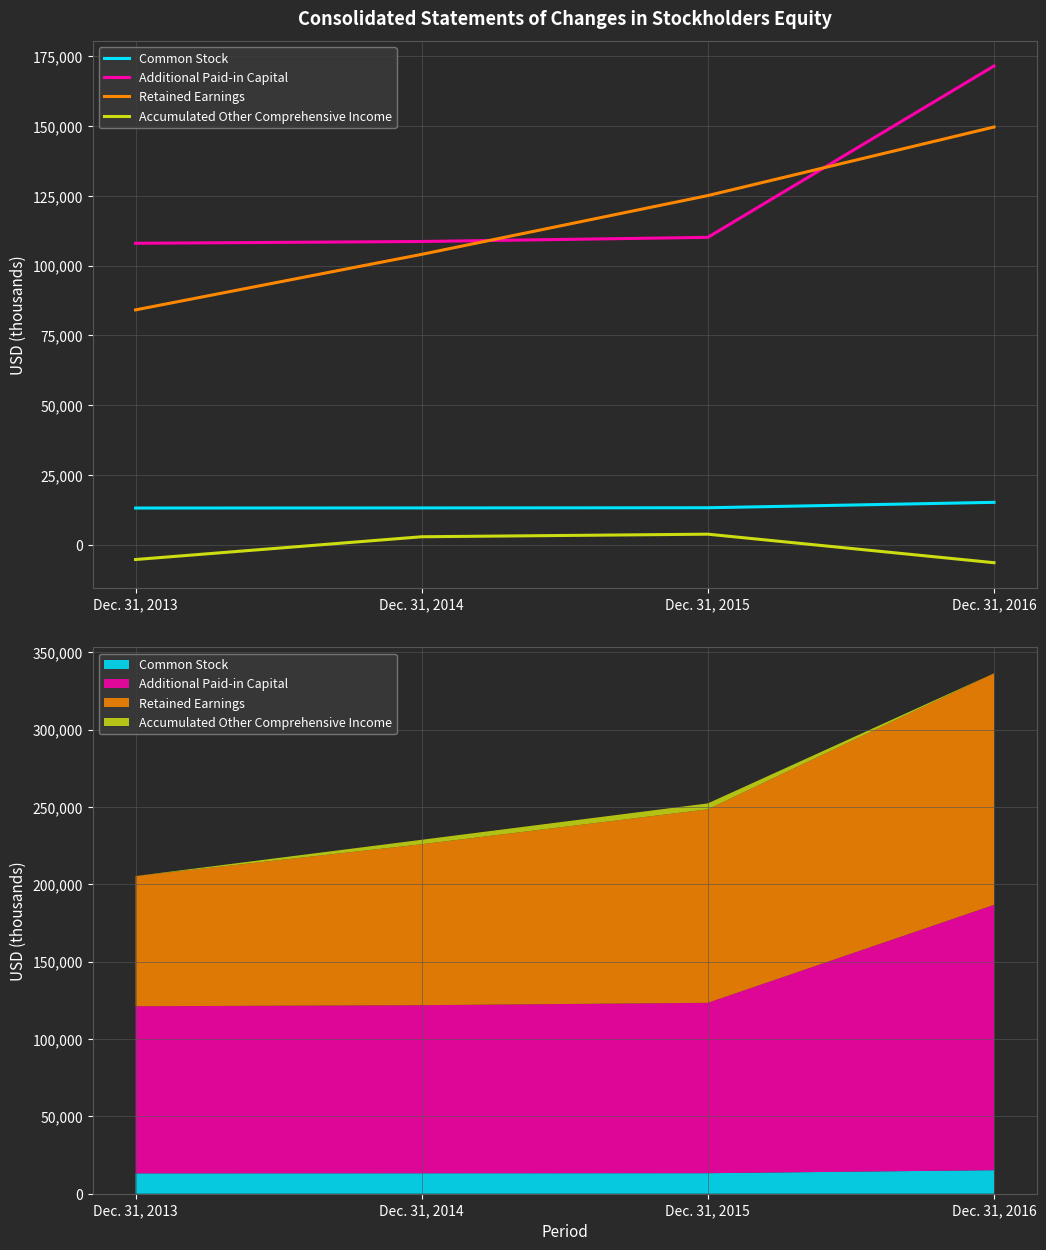

Where is Common Stock nearest to the value 14197?

Dec. 31, 2015